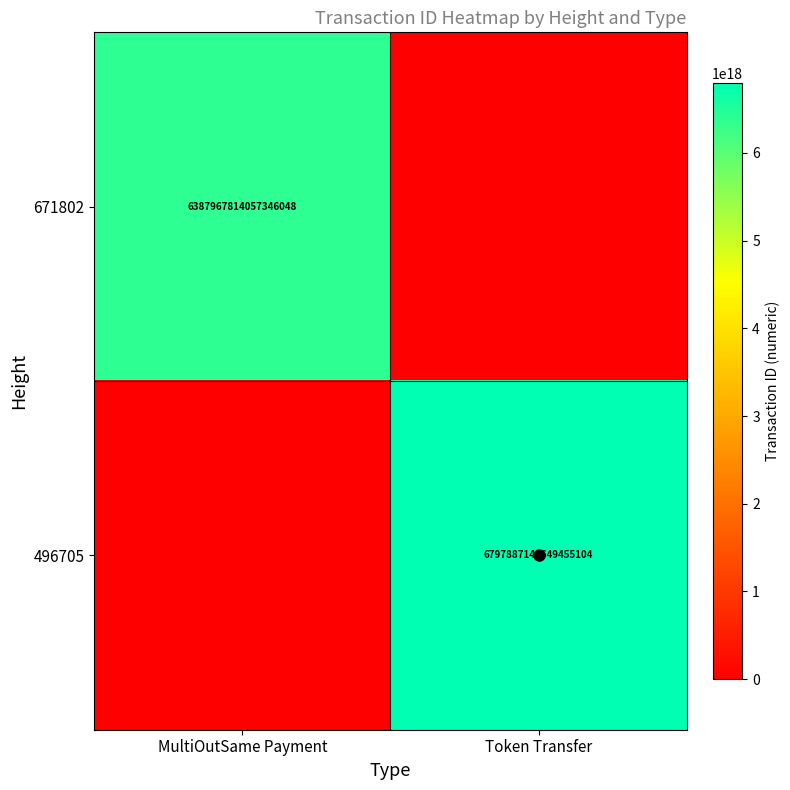

At which category is the sum across all series the highest?

Token Transfer